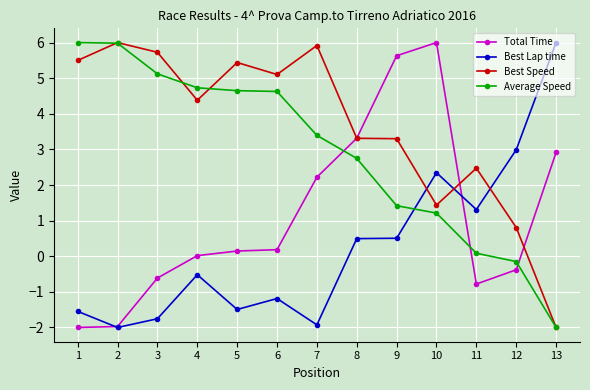

At which label does Best Lap time reach its peak?

13